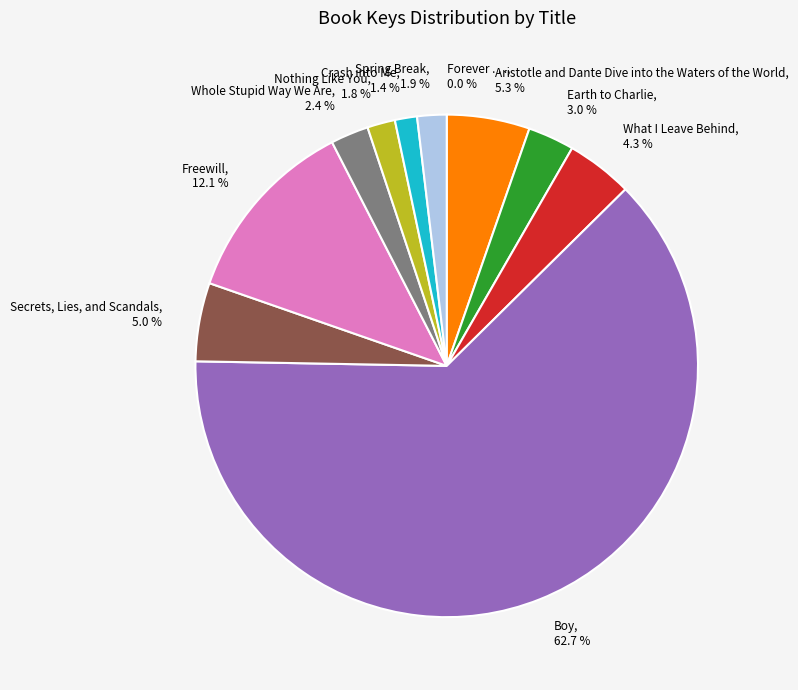

True or false: Crash into Me accounts for 13% of the total.

False